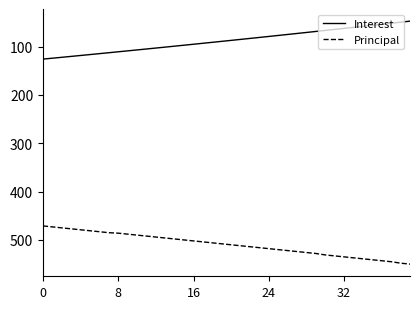

How many categories are shown in the chart?

40